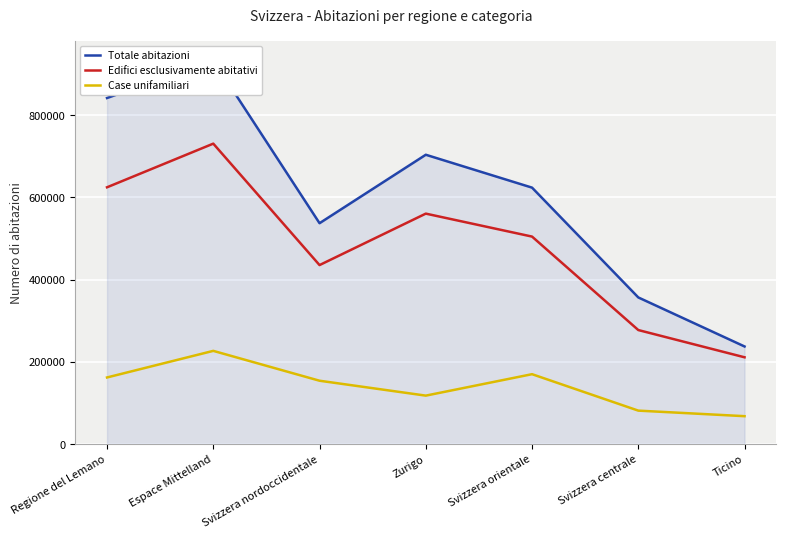

True or false: Totale abitazioni and Edifici esclusivamente abitativi intersect in this chart.

False